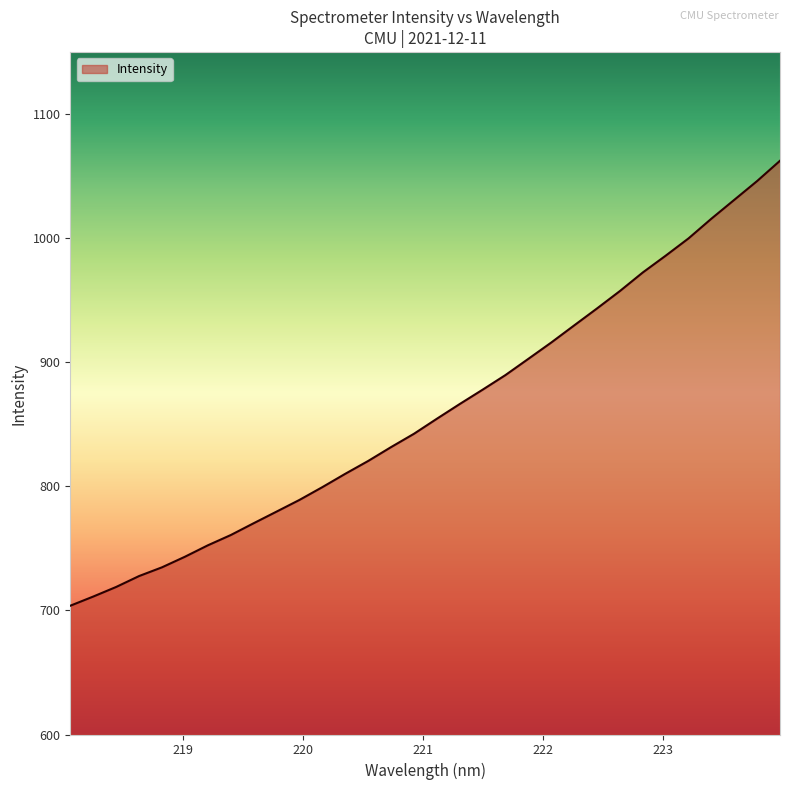

Reading right to left, list all the values displayed in this chart.

1062.5	1046.1	1030.9	1015.8	999.9	985.9	972.4	957.4	943.4	929.7	916.0	902.8	889.7	877.9	866.4	854.5	842.4	831.6	820.5	810.1	799.4	789.1	779.6	770.3	760.7	752.5	743.3	734.7	727.7	718.9	711.2	703.8